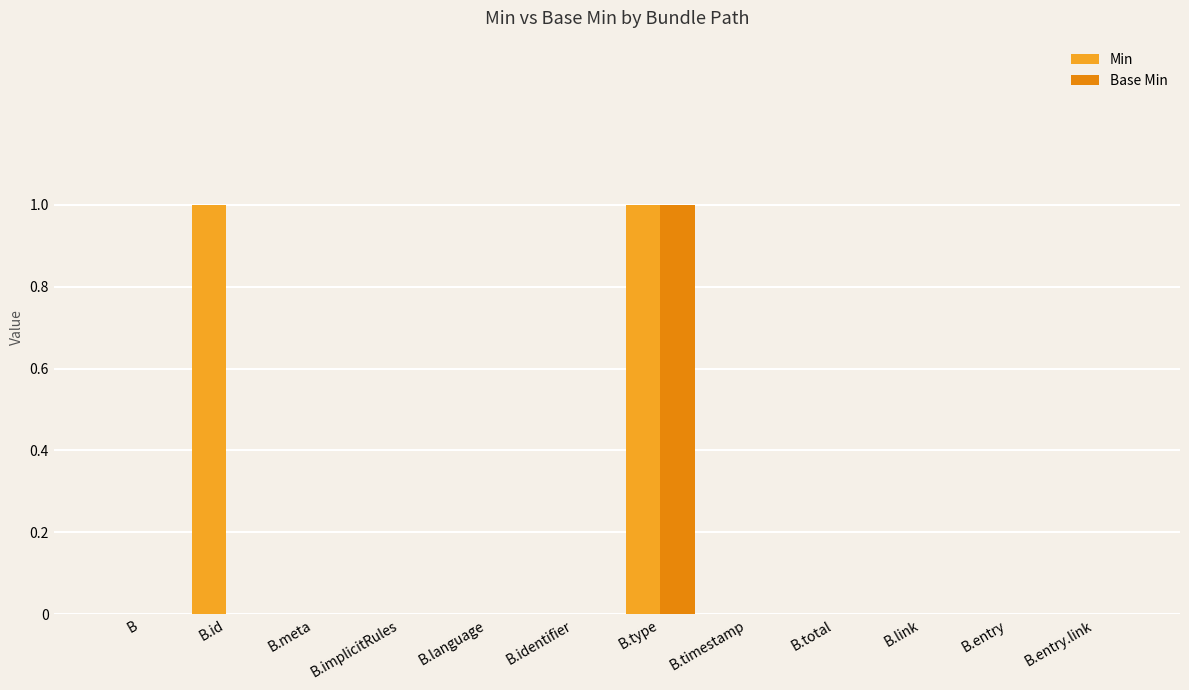

Which category has the highest value in the Base Min series?

B.type